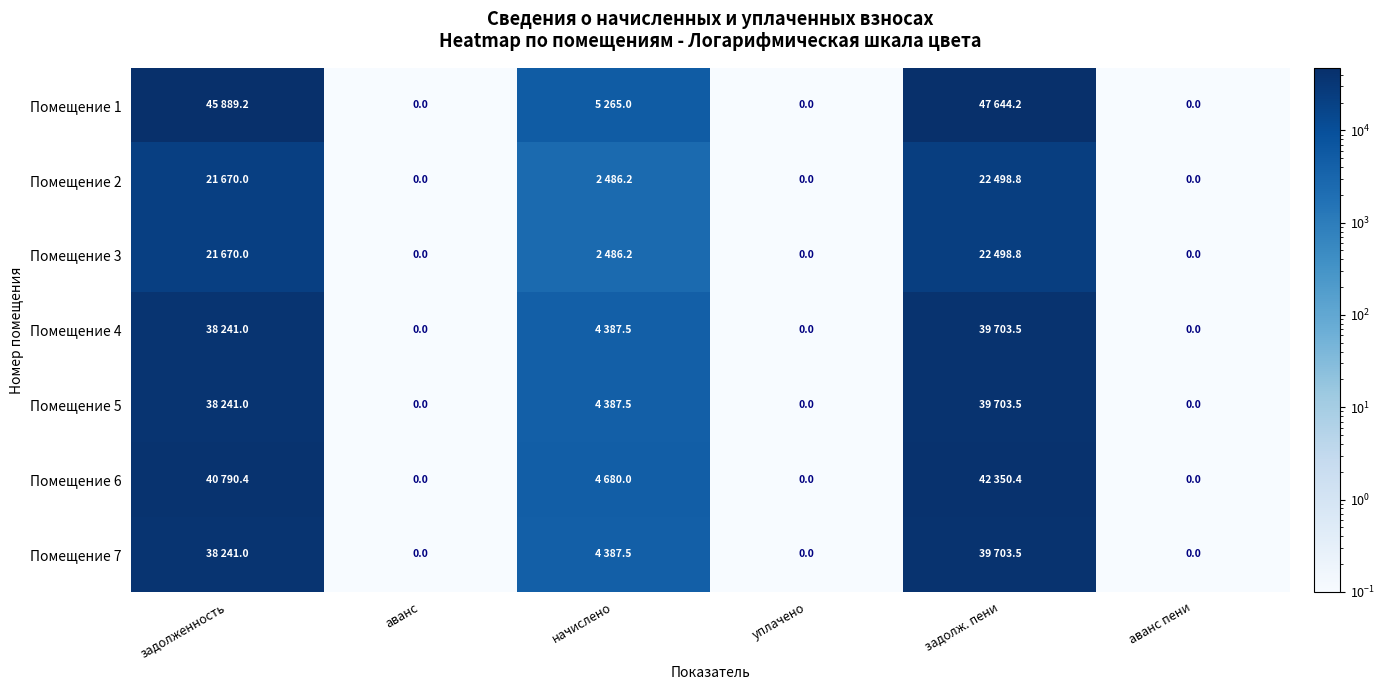

At which category does the chart reach its minimum across all series?

аванс